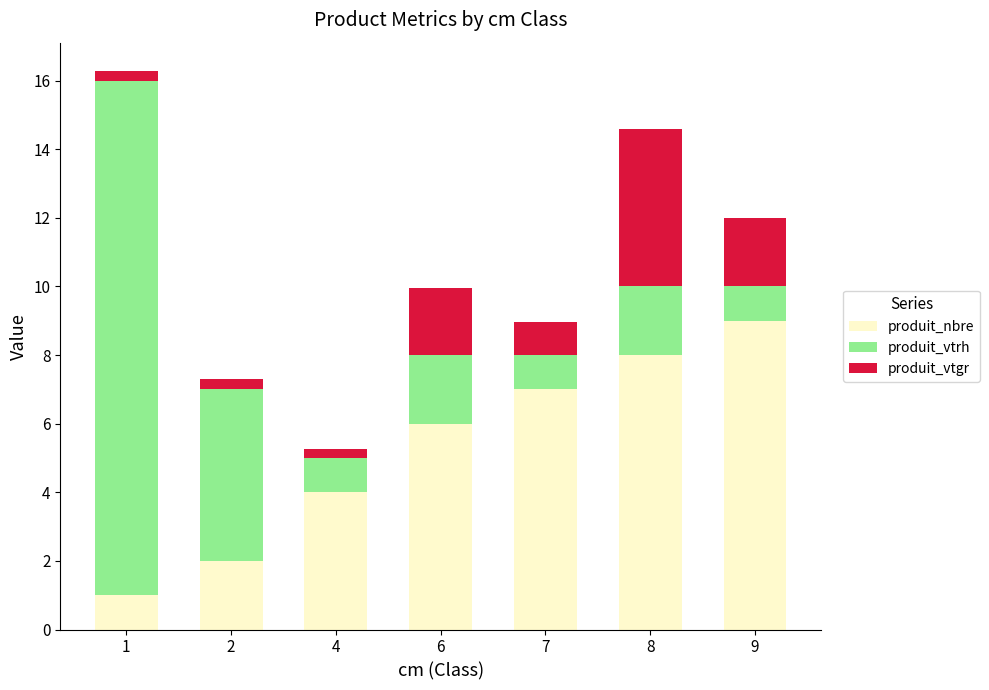

What is the average value of the produit_nbre series?

5.3